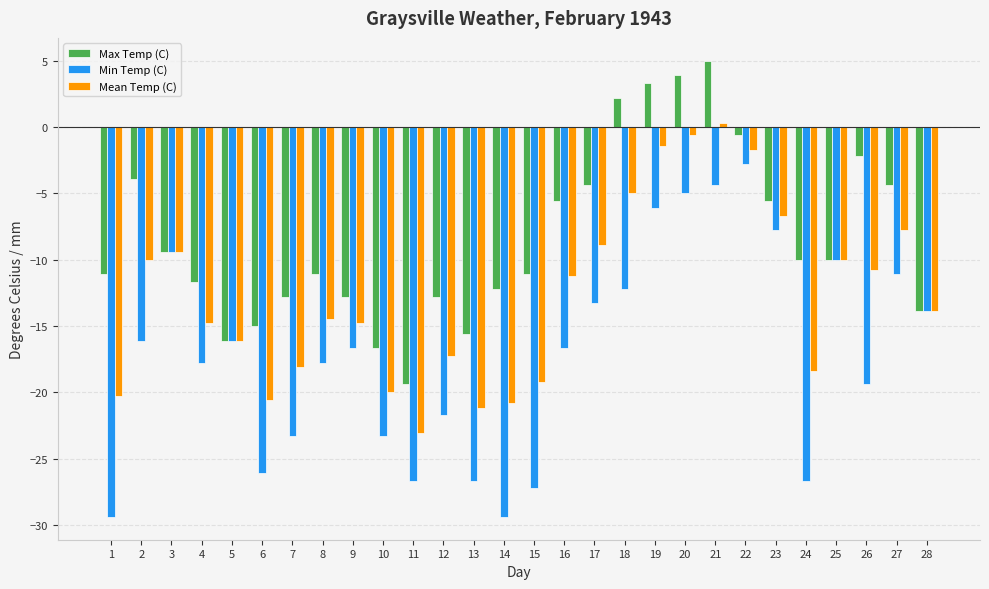

What is the value of the Mean Temp (C) bar at the 17th from the left?

-8.9